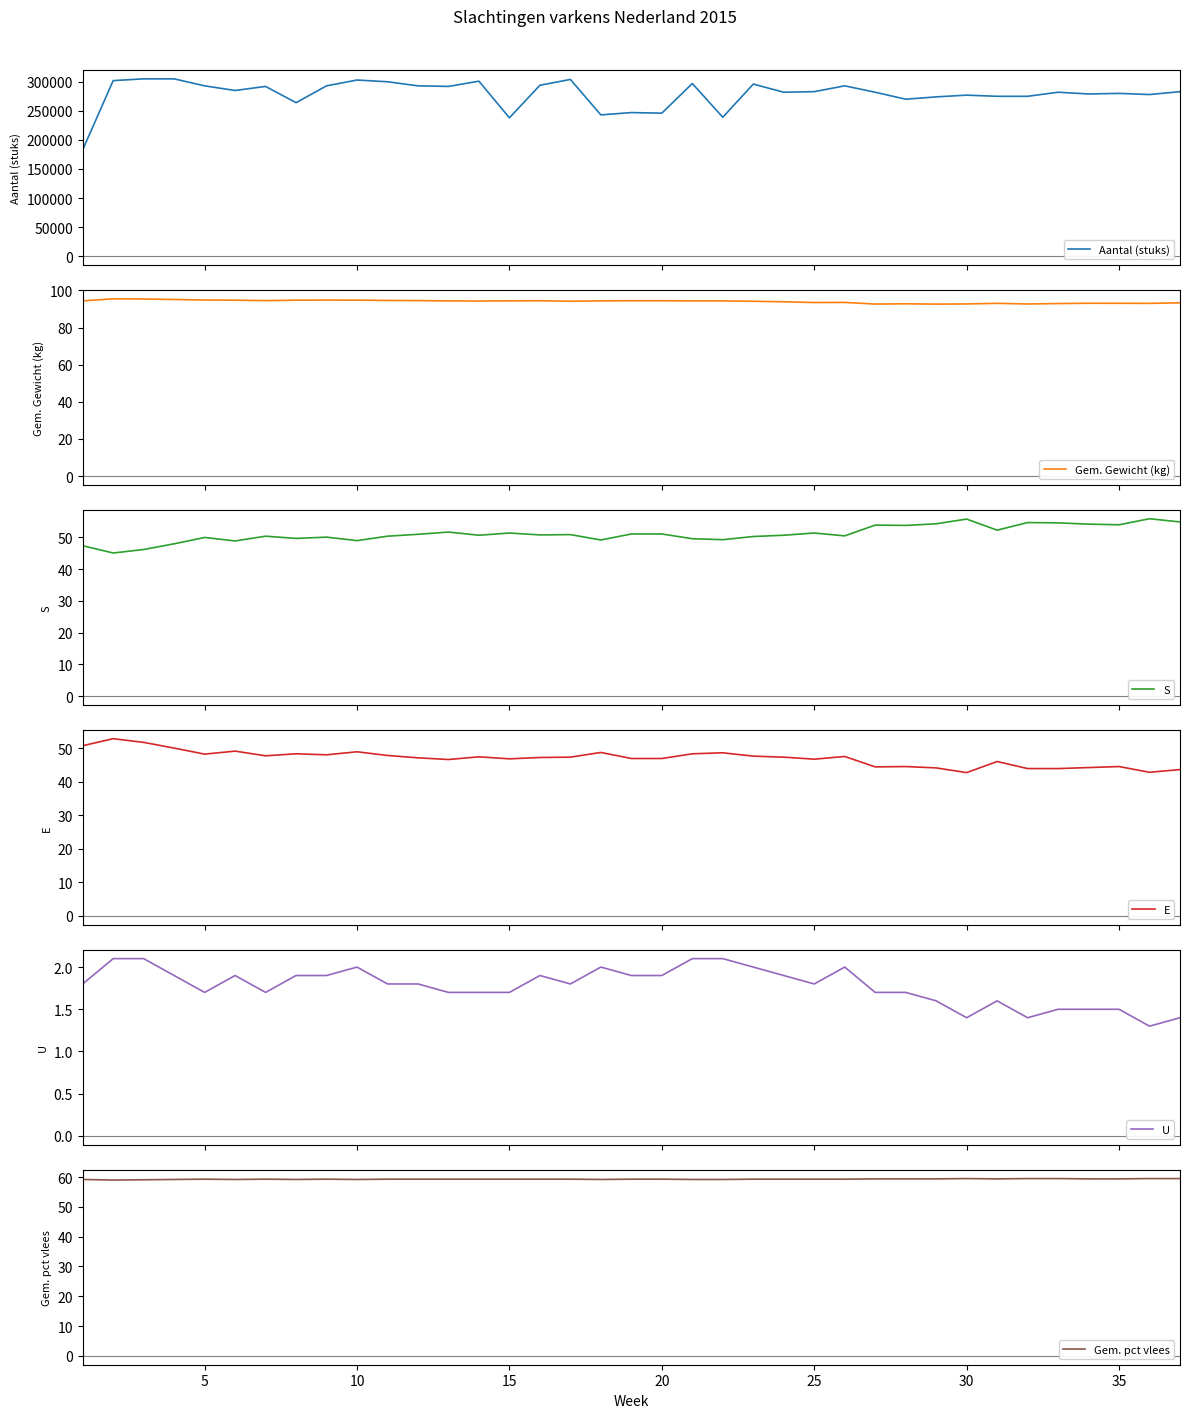

In E, how many points are higher than both neighbors (excluding endpoints)?

11